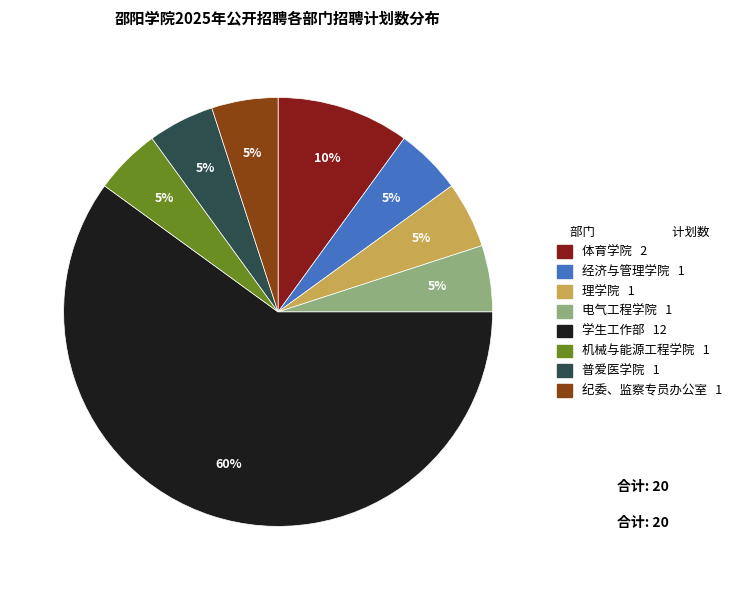

Is it true that 机械与能源工程学院 is 5% of the pie?

True